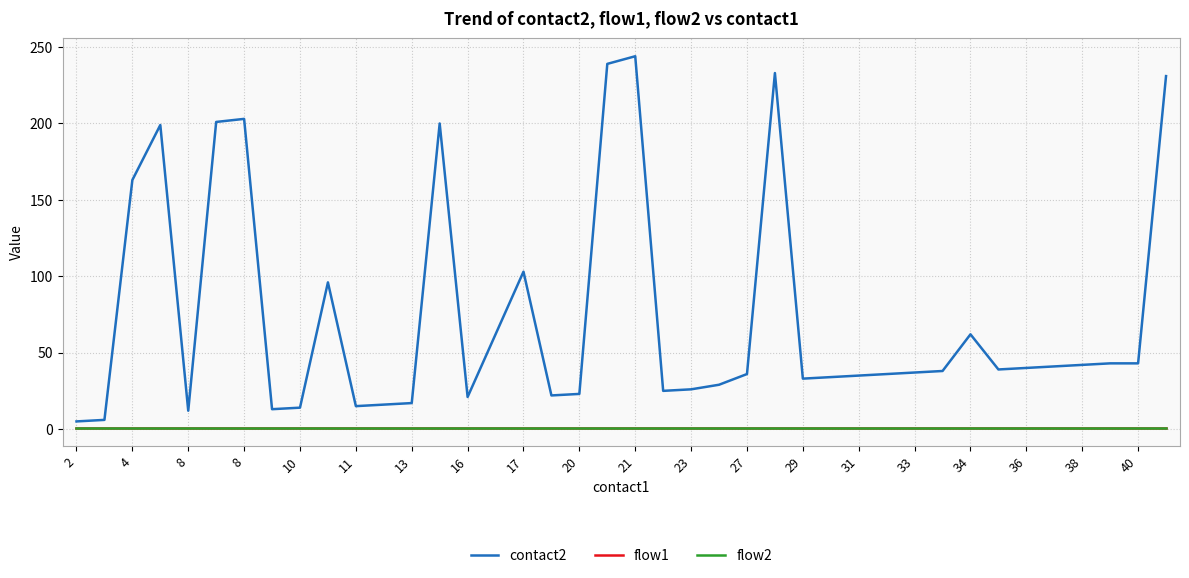

Does the chart have visible grid lines?

Yes